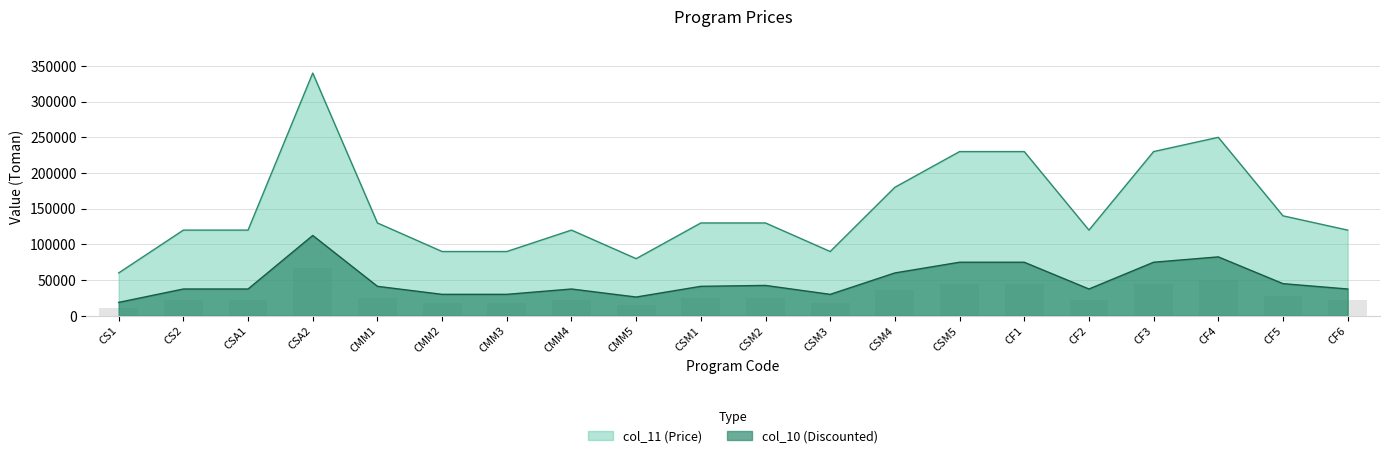

What position from the left is CSA1?

3